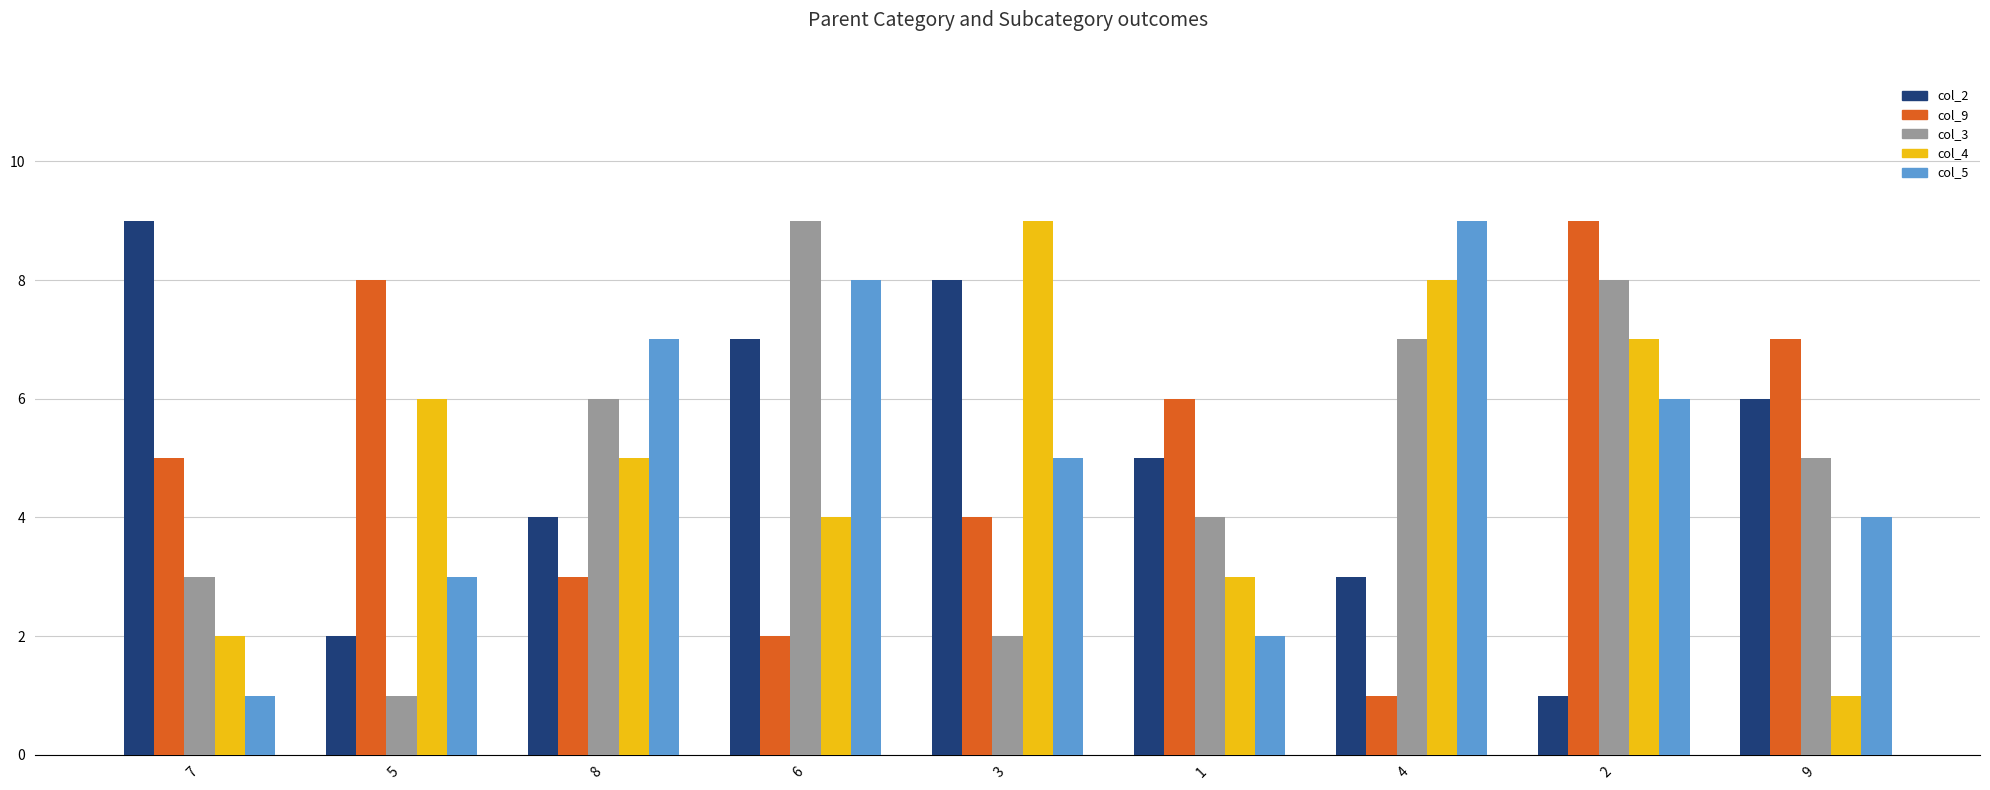

At how many categories does at least one series exceed 3?

9